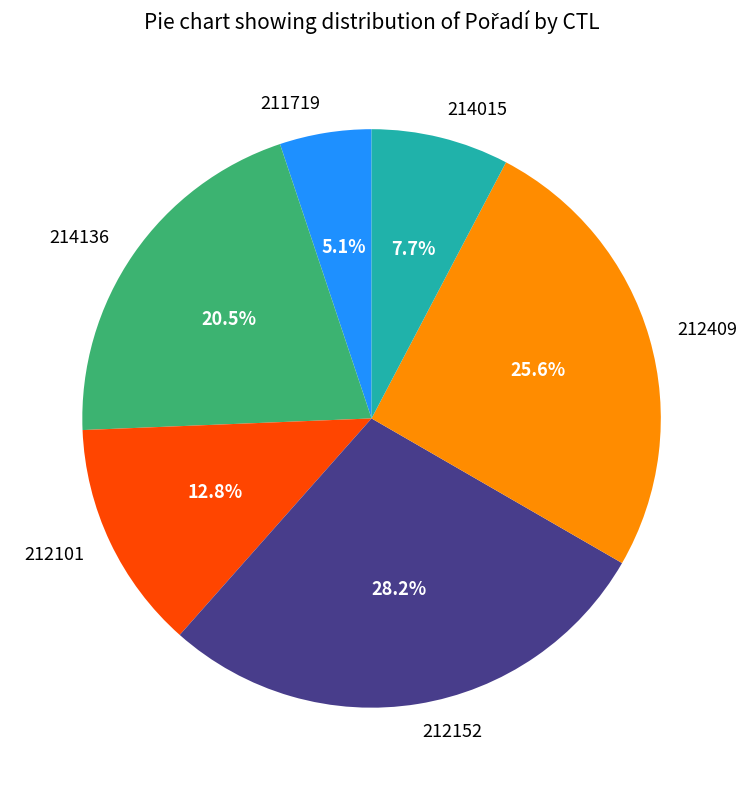

To the nearest percent, what portion does 212409 represent?

26%